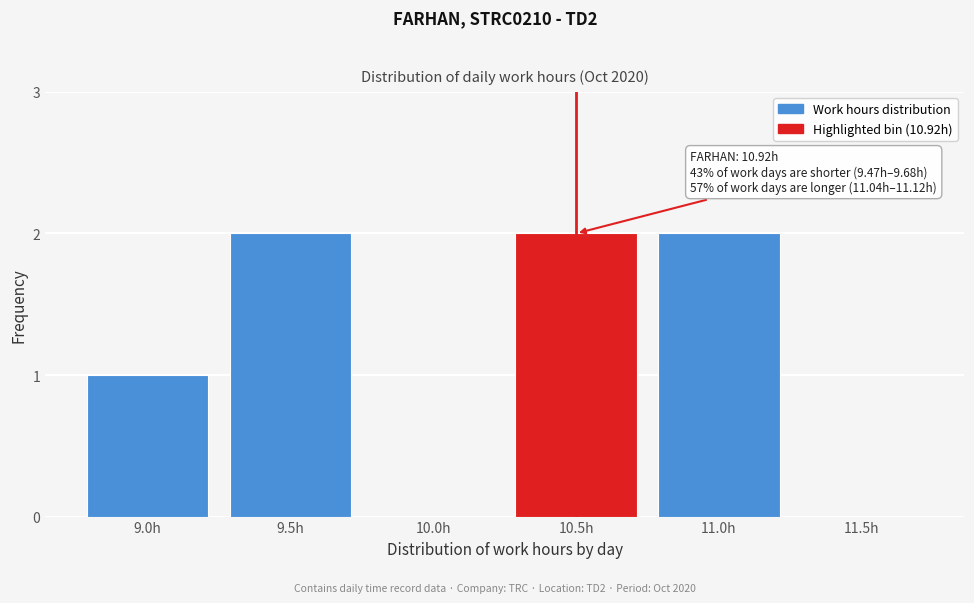

Reading left to right, transcribe all the data shown in this chart.

9.0h=1	9.5h=2	10.0h=0	10.5h=2	11.0h=2	11.5h=0